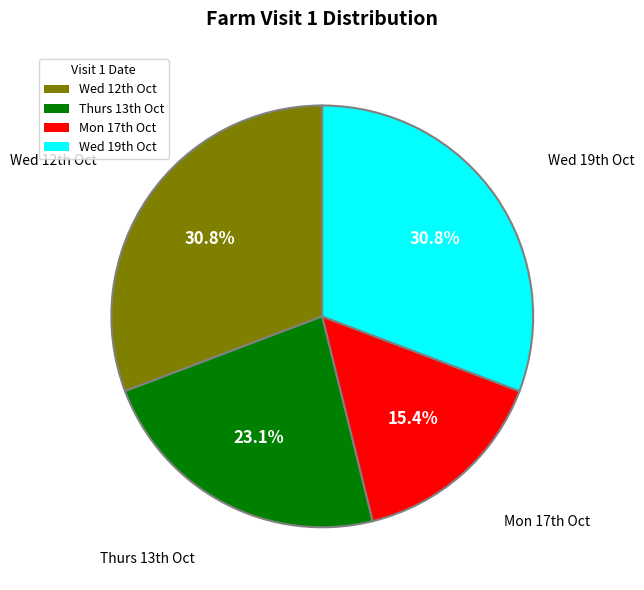

Which slice is the smallest?

Mon 17th Oct